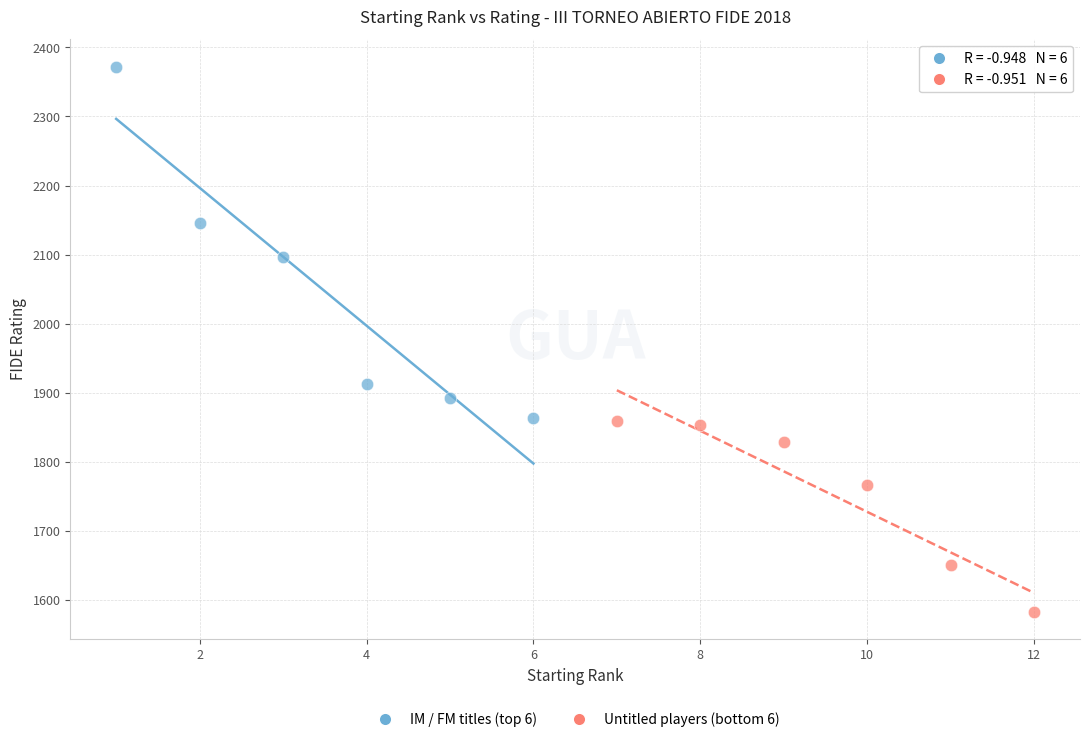

Which series contains the lowest Y value?

Untitled players (bottom 6)